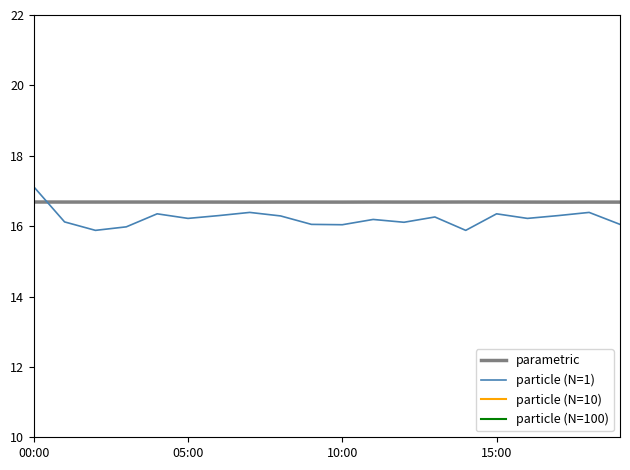

True or false: particle (N=1) and particle (N=10) cross at least once.

False